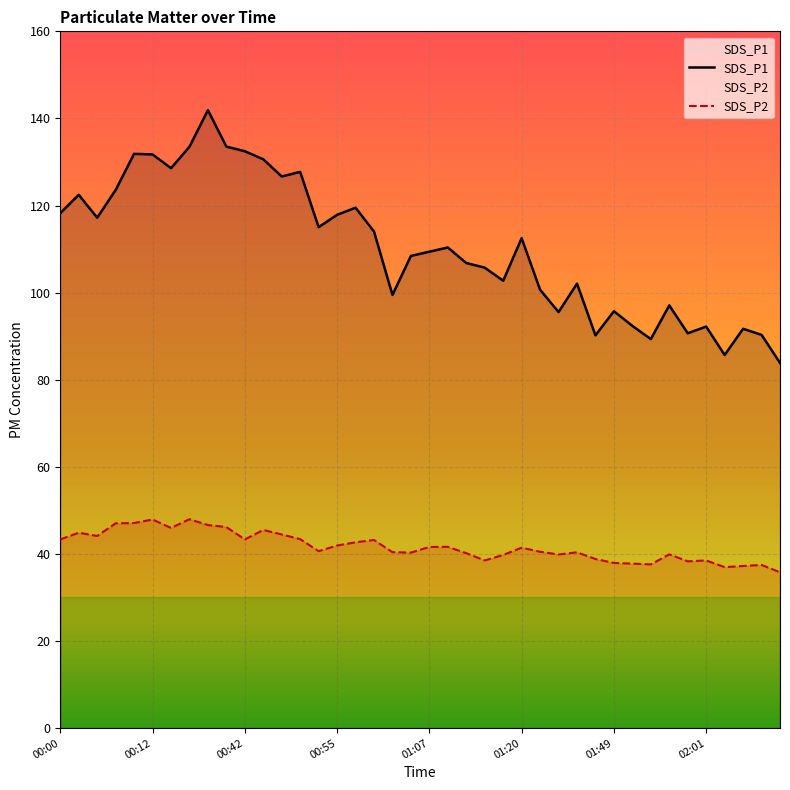

True or false: SDS_P1 and SDS_P2 cross at least once.

False